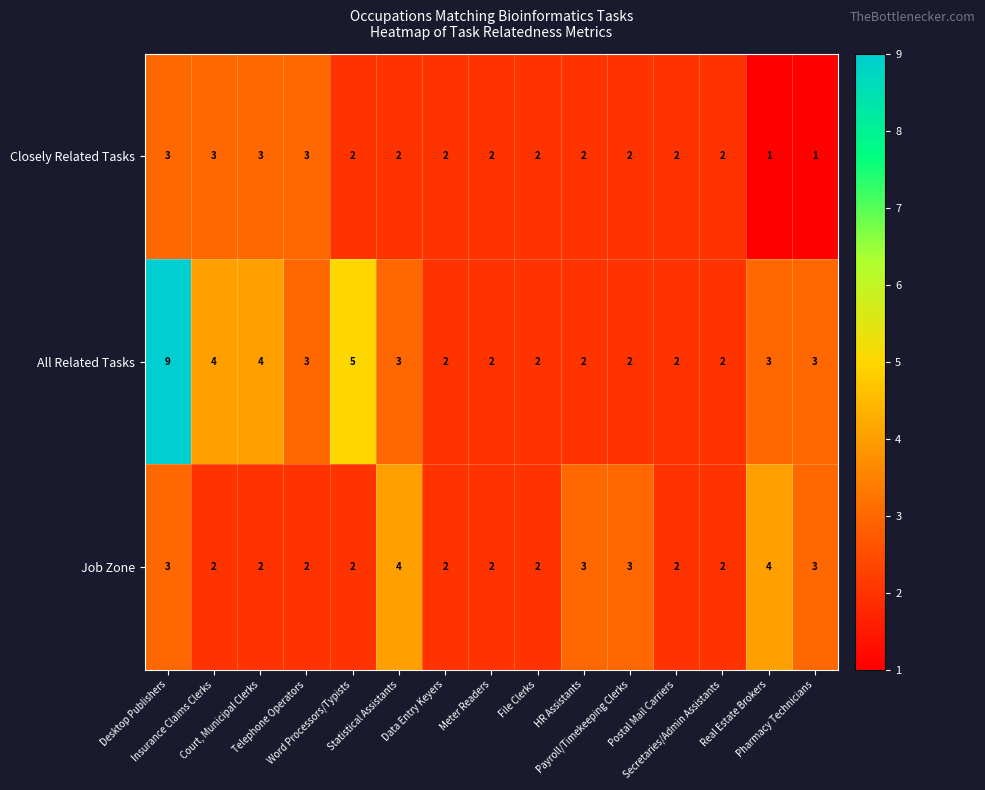

How many values in the Closely Related Tasks series are below 2?

2